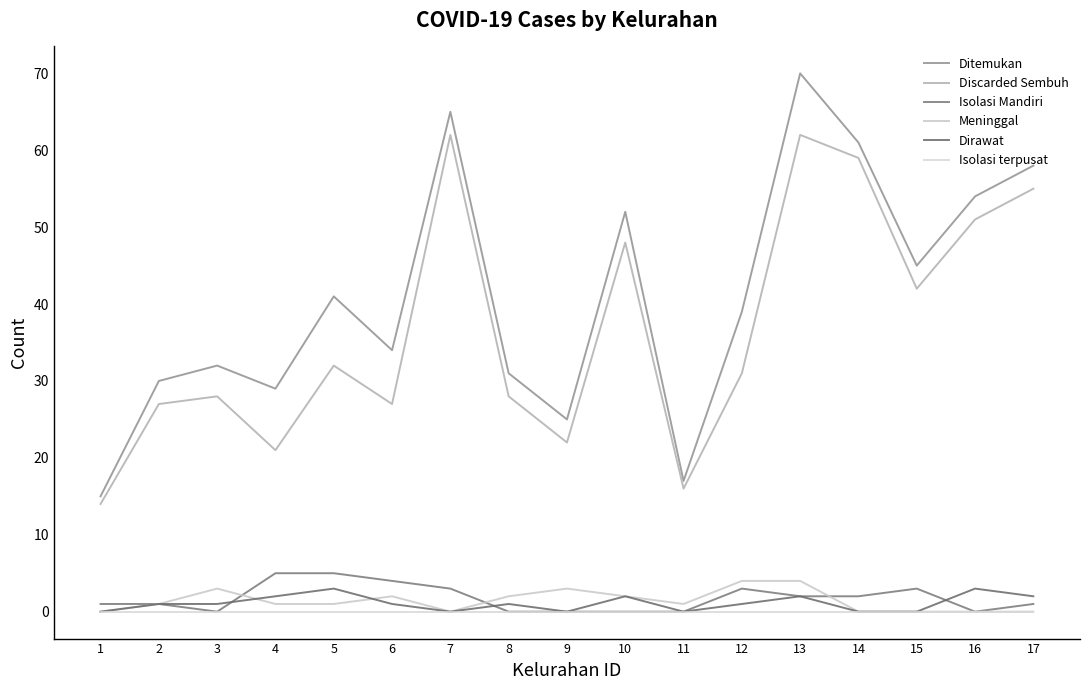

At which category is the sum across all series the highest?

13